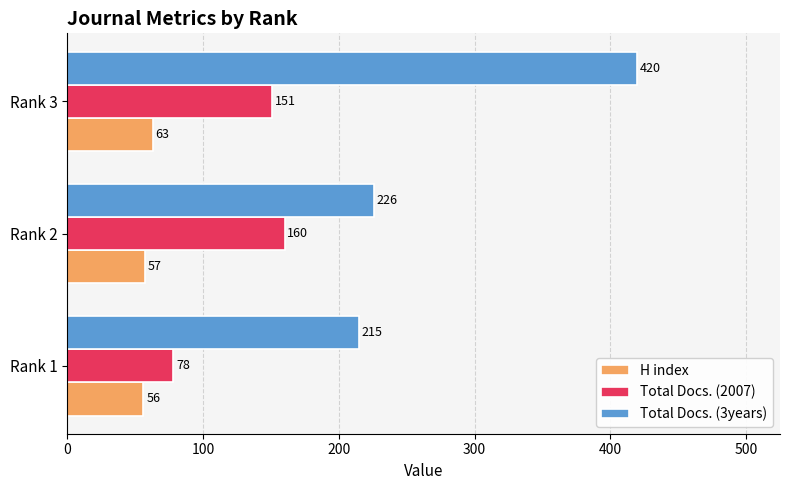

List the series in order of their overall mean, highest first.

Total Docs. (3years), Total Docs. (2007), H index